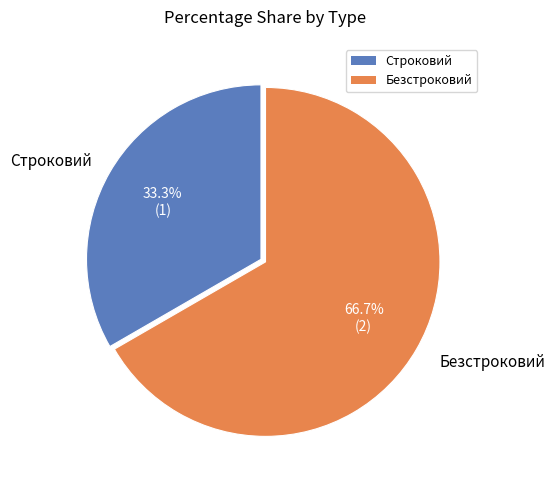

To the nearest percent, what percentage of the pie is Строковий?

33%